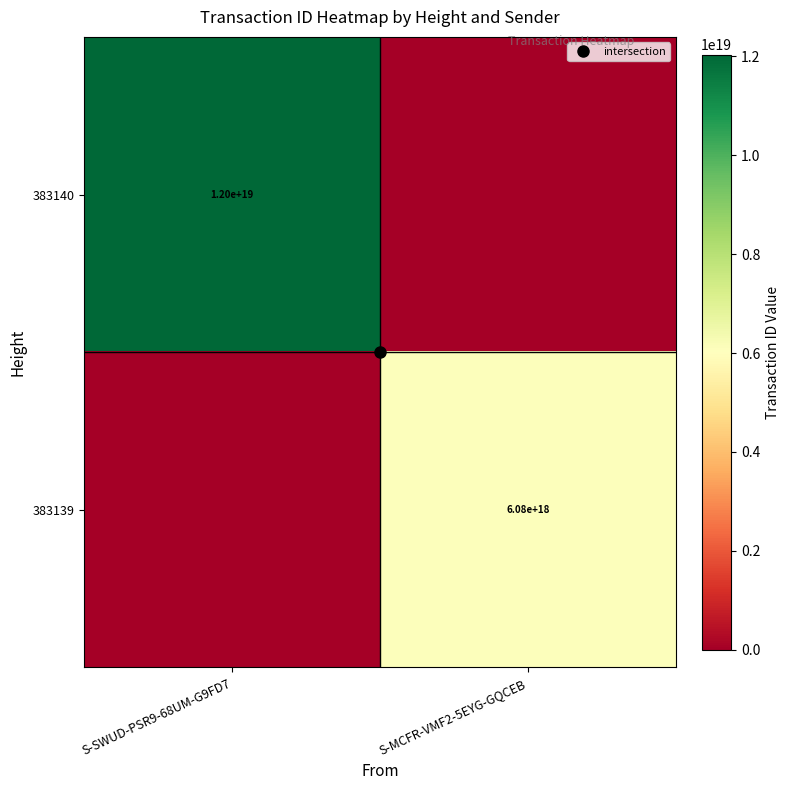

At which label does 383139 reach its peak?

S-MCFR-VMF2-5EYG-GQCEB